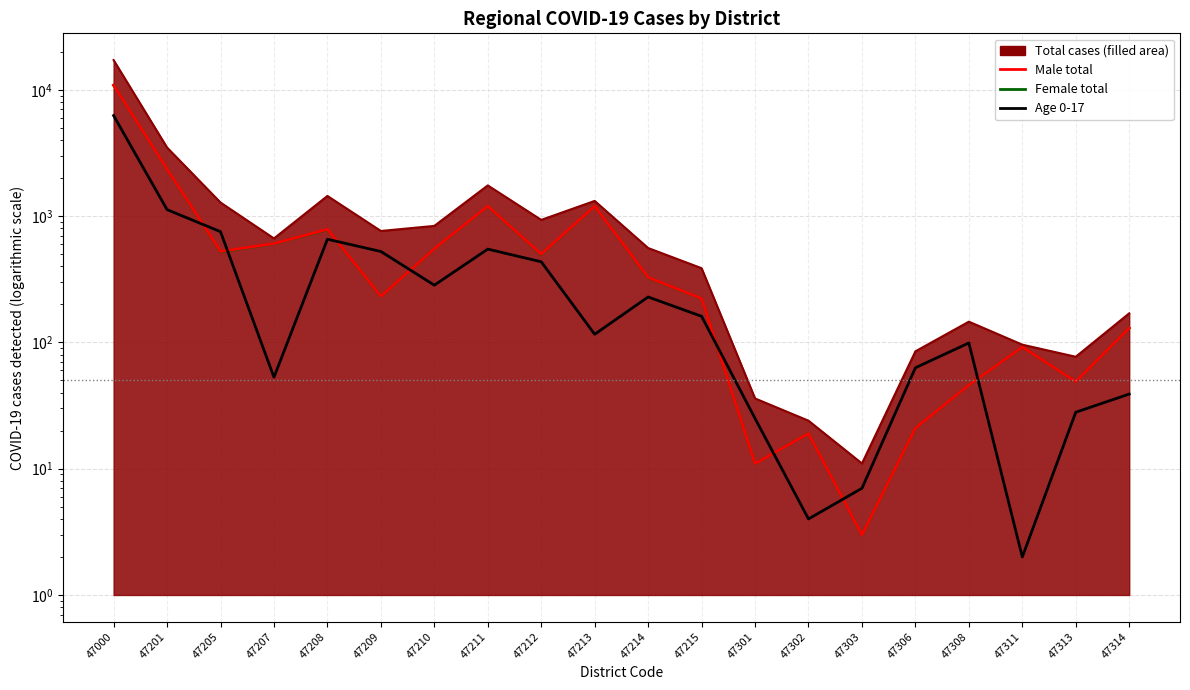

Is the value of Age 0-17 at 47205 greater than the value of Female total at 47311?

Yes